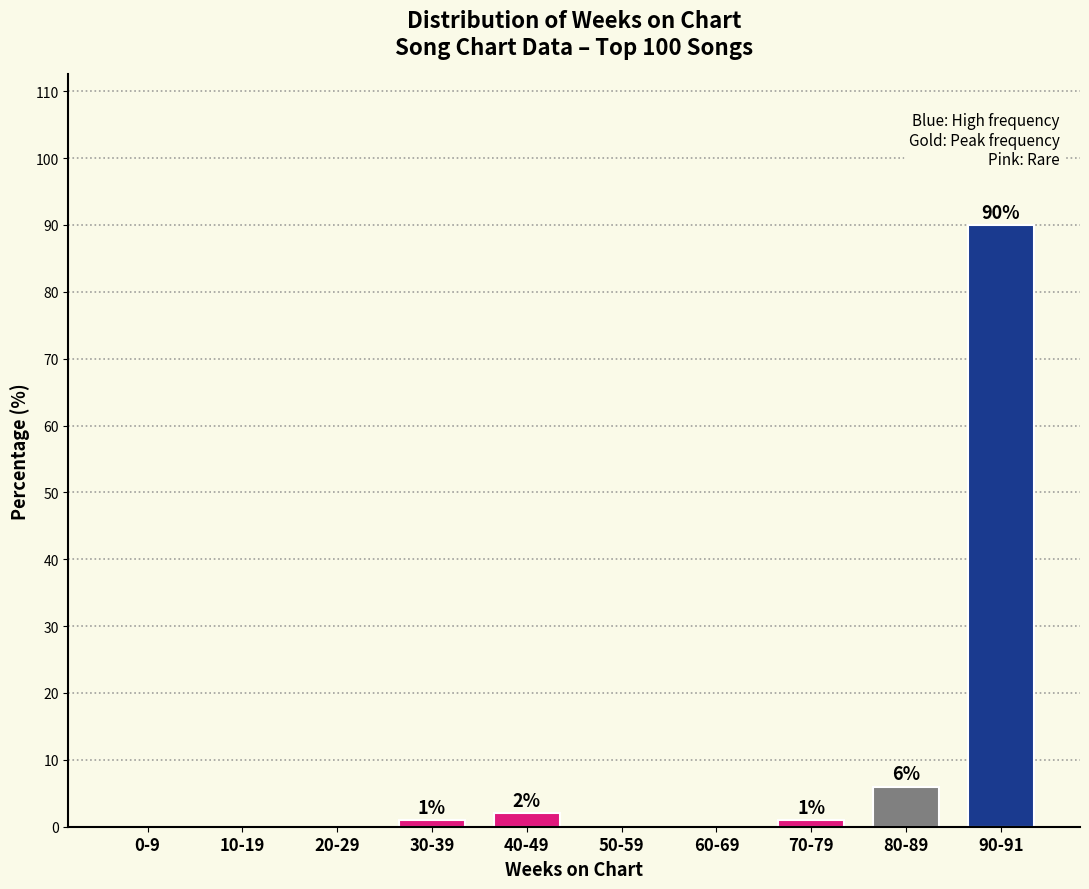

Reading left to right, transcribe all the data shown in this chart.

0-9=0	10-19=0	20-29=0	30-39=1	40-49=2	50-59=0	60-69=0	70-79=1	80-89=6	90-91=90